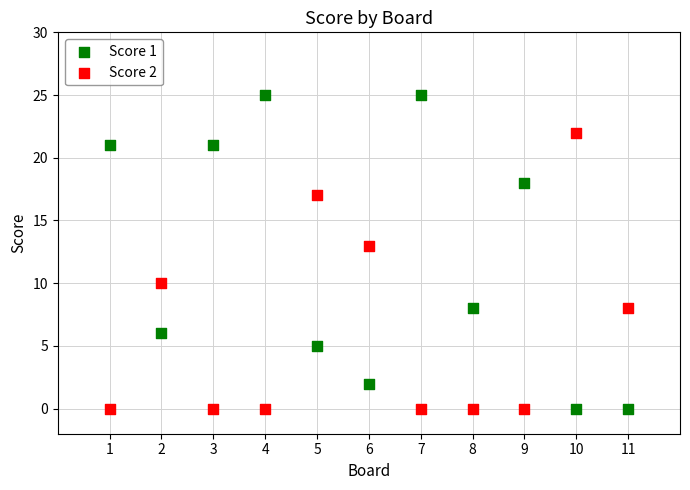

What is the X range (max minus min) for the scatter plot?

10